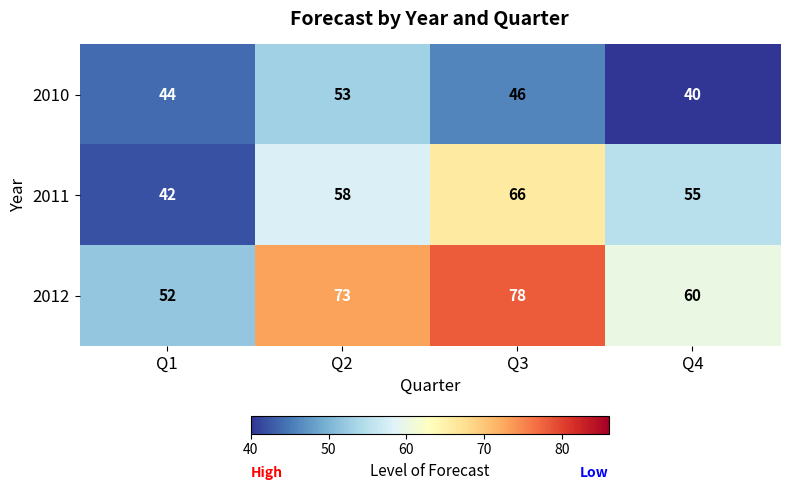

Is it true that 2012 equals 52 at Q1?

True